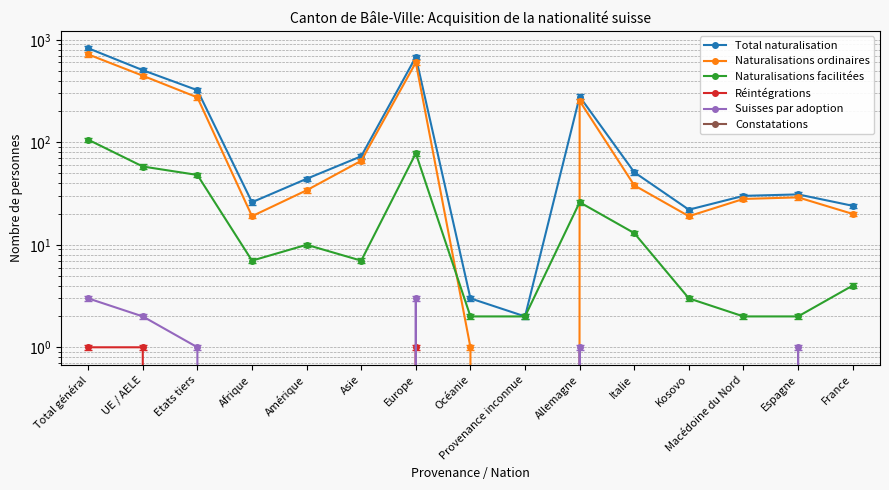

What is the total value across all series at France?

48